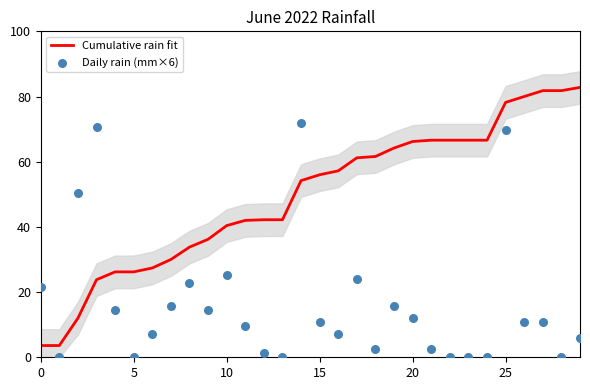

What are all the series names shown in the legend?

Cumulative rain fit, Daily rain (mm×6)